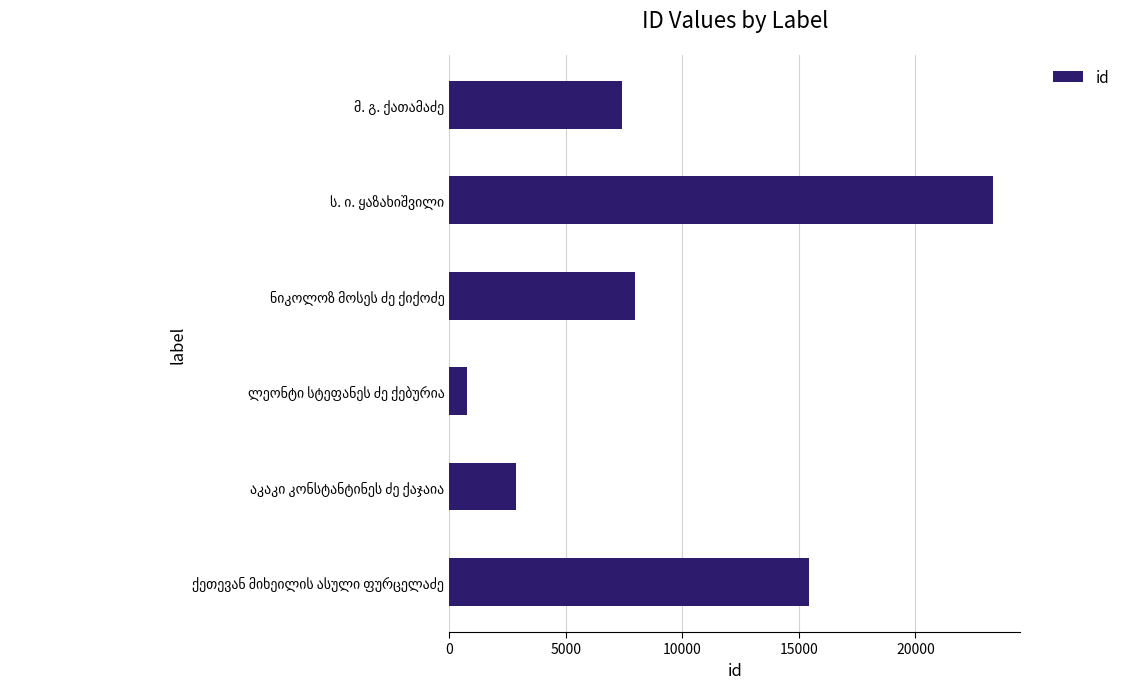

What is the sum of all values?

57824